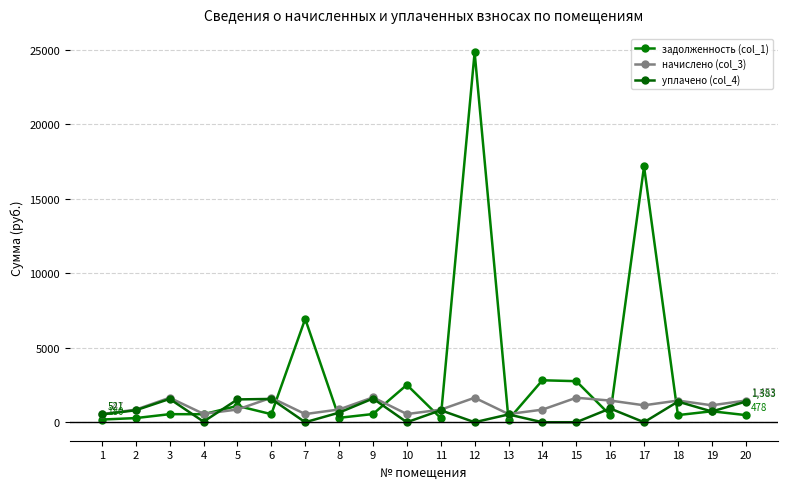

Rank the categories by уплачено (col_4) value from highest to lowest.

9, 3, 6, 5, 18, 20, 16, 2, 11, 19, 8, 13, 1, 4, 7, 10, 12, 14, 15, 17